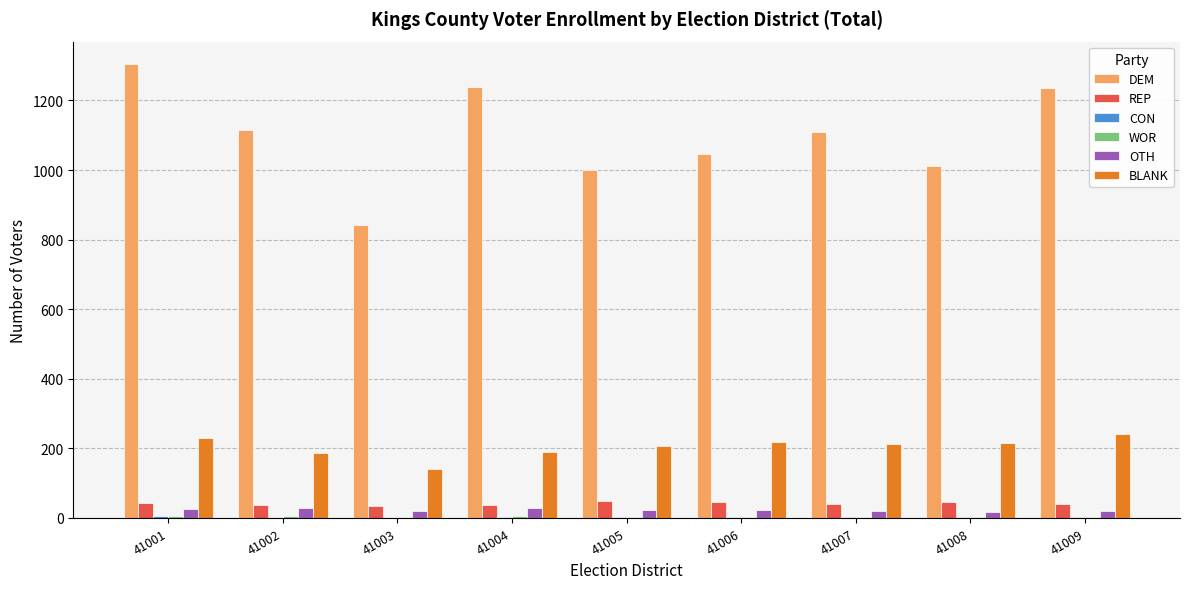

What is the spread (max minus min) of values at 41005?

995